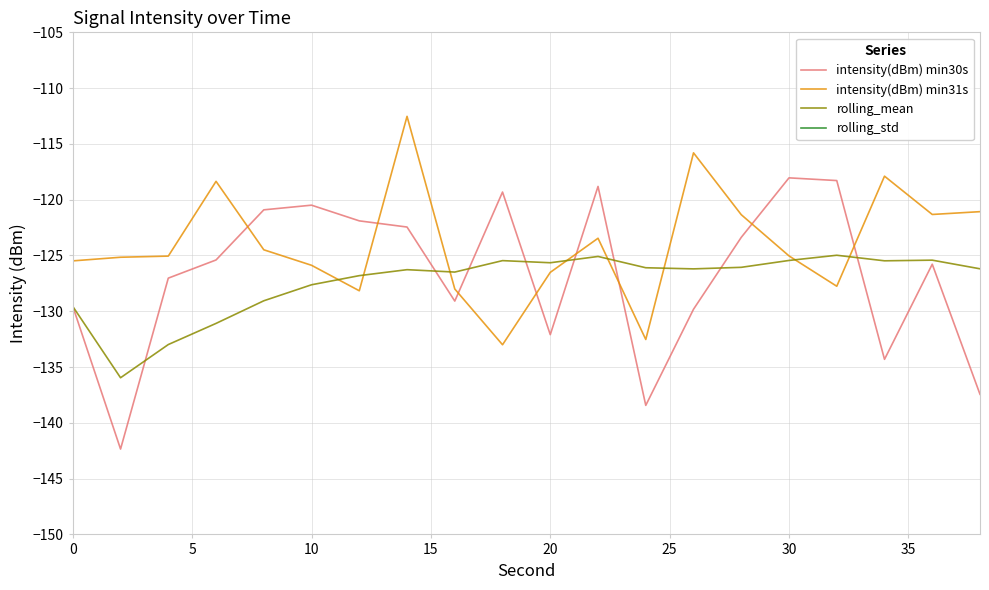

How many values in the rolling_std series exceed 7?

16